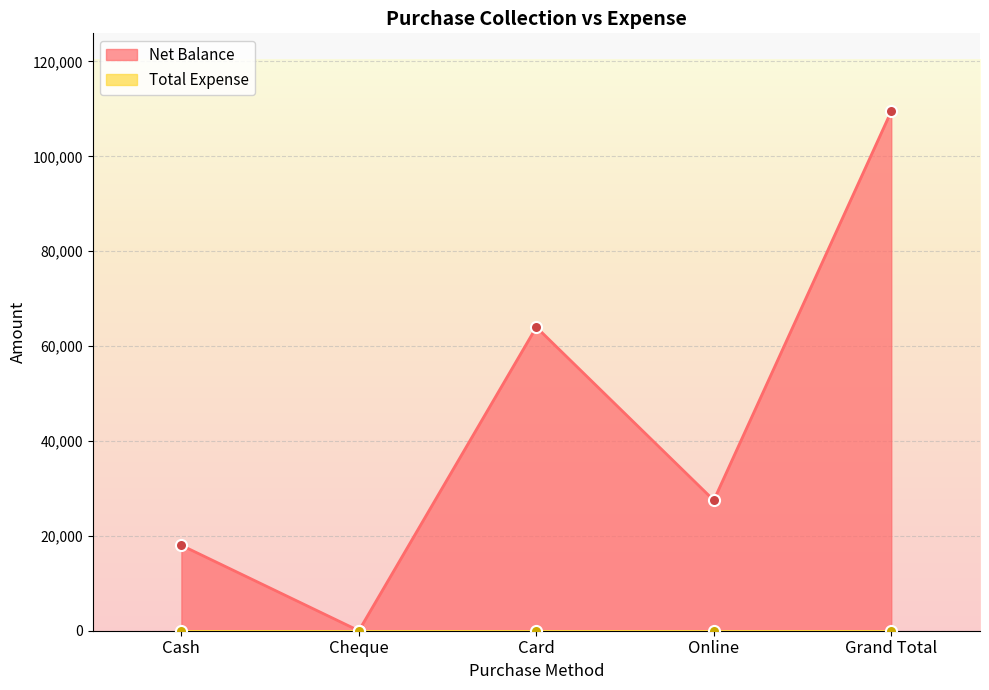

What is the difference between the values at Cheque and Card?

64000